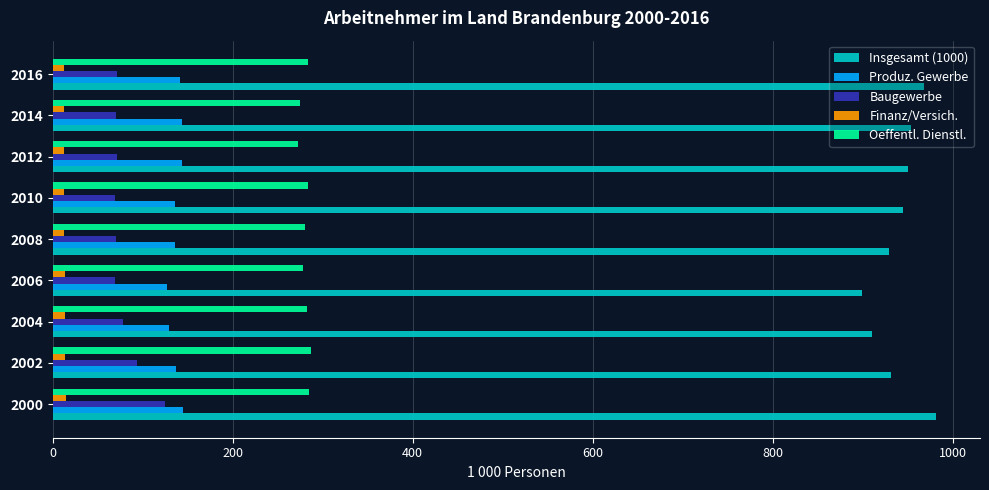

Is it true that Oeffentl. Dienstl. equals 84.3 at 2000?

False